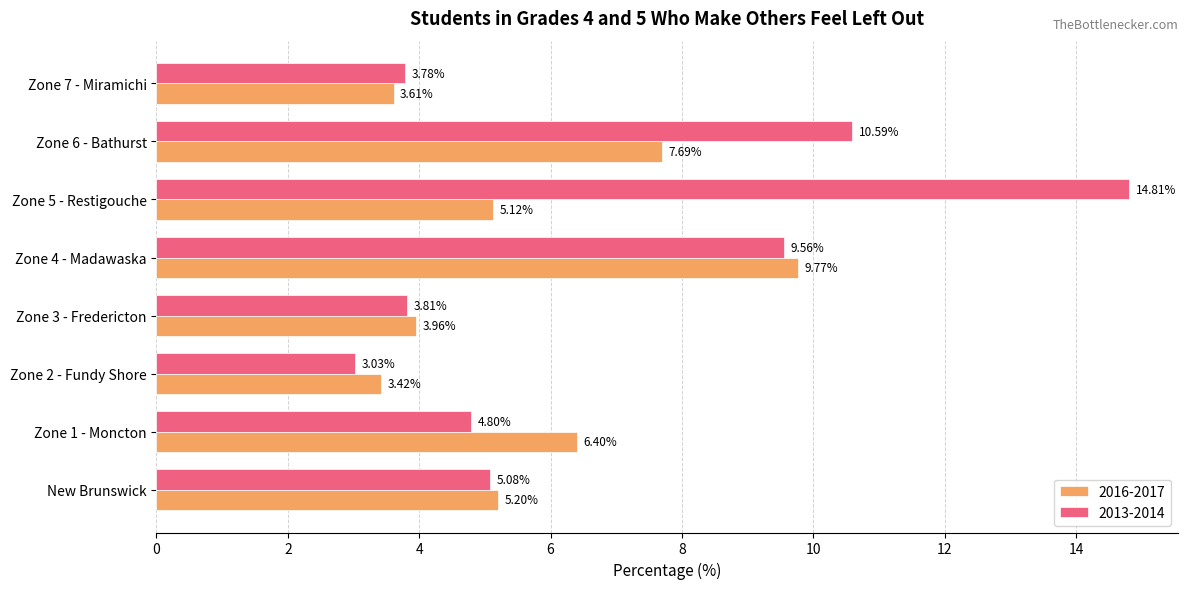

List the series in order of their overall mean, lowest first.

2016-2017, 2013-2014